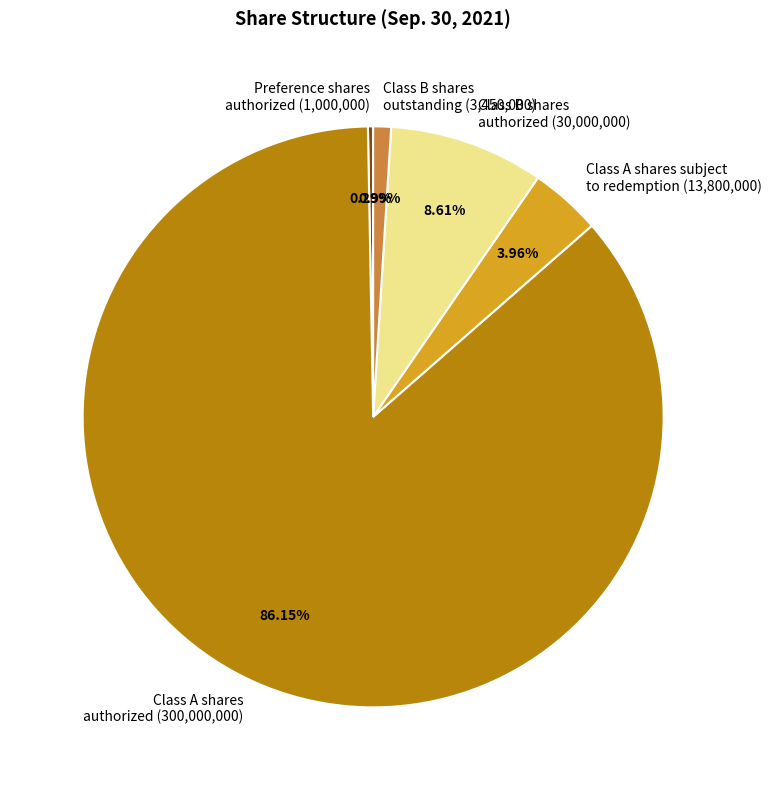

Does Class A shares subject to redemption (13,800,000) represent more than half of the total?

No